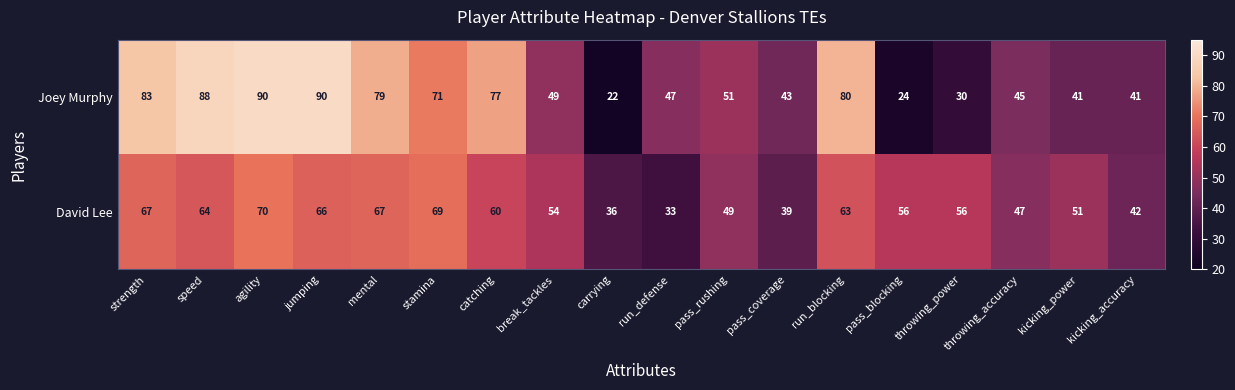

True or false: David Lee has a value of 69 at stamina.

True